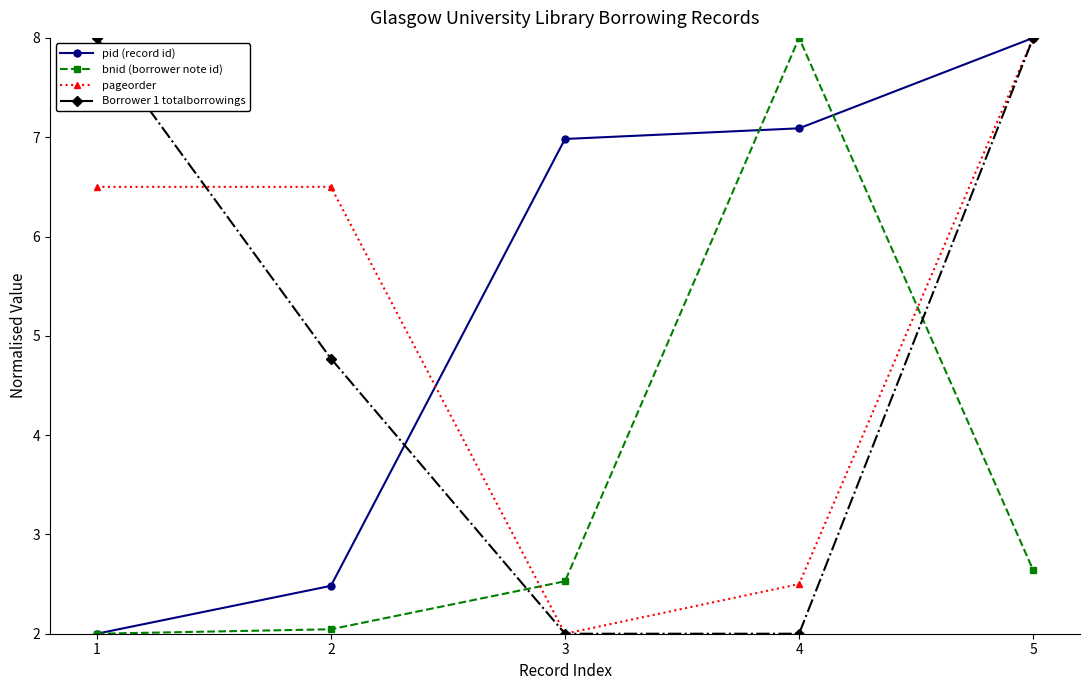

What is the maximum value shown in the chart?

8.0